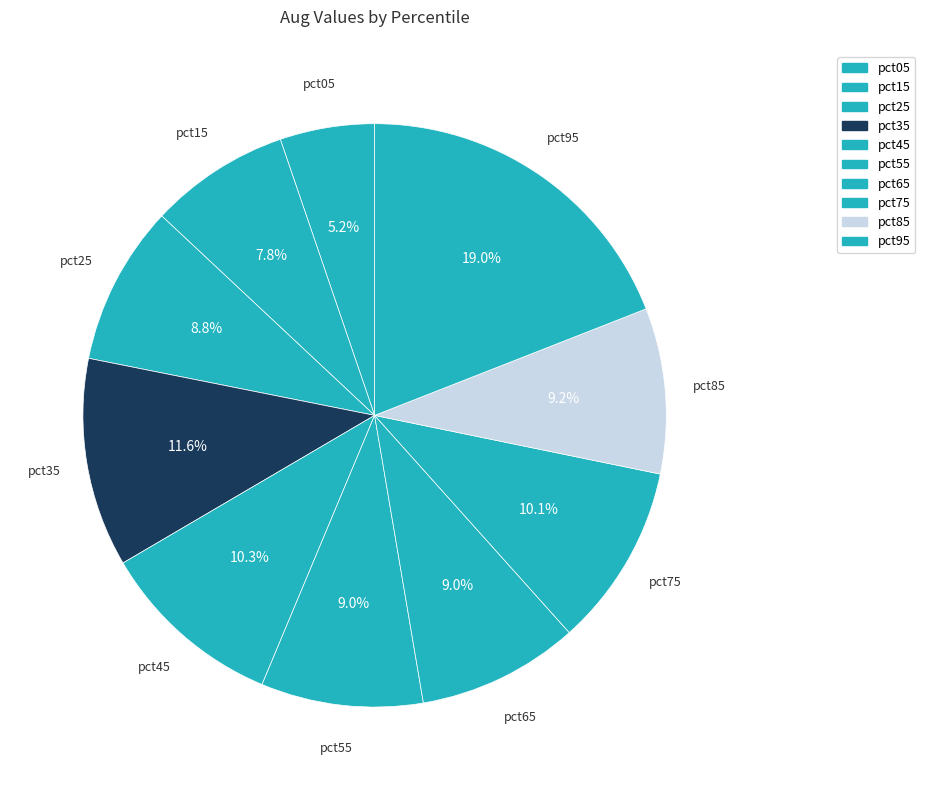

Is it true that pct65 is 9% of the pie?

True